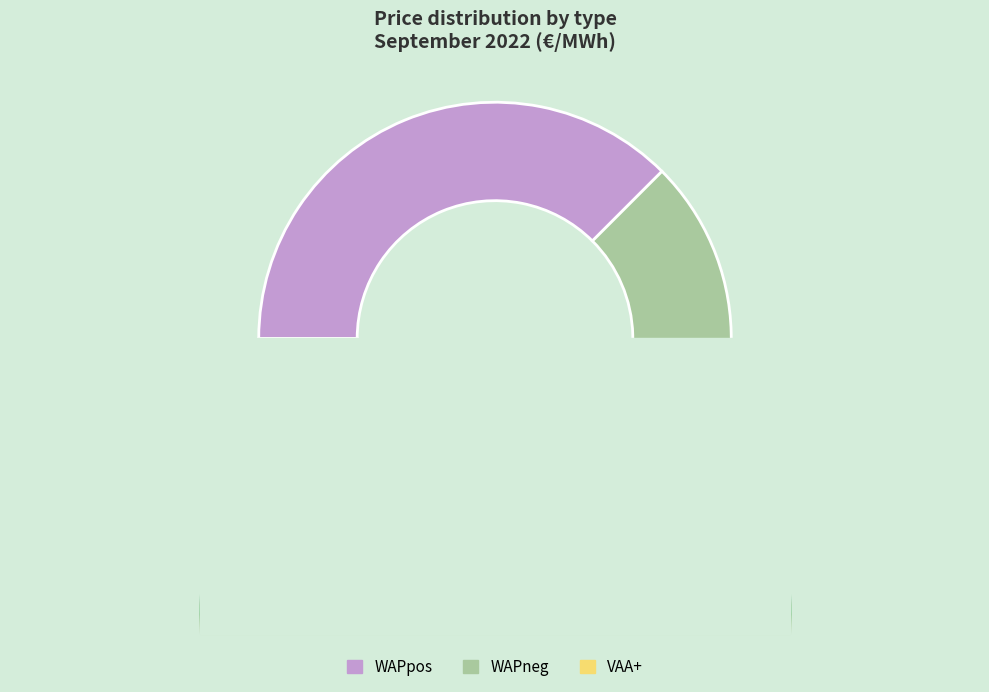

Is there any slice that represents more than half of the pie?

Yes